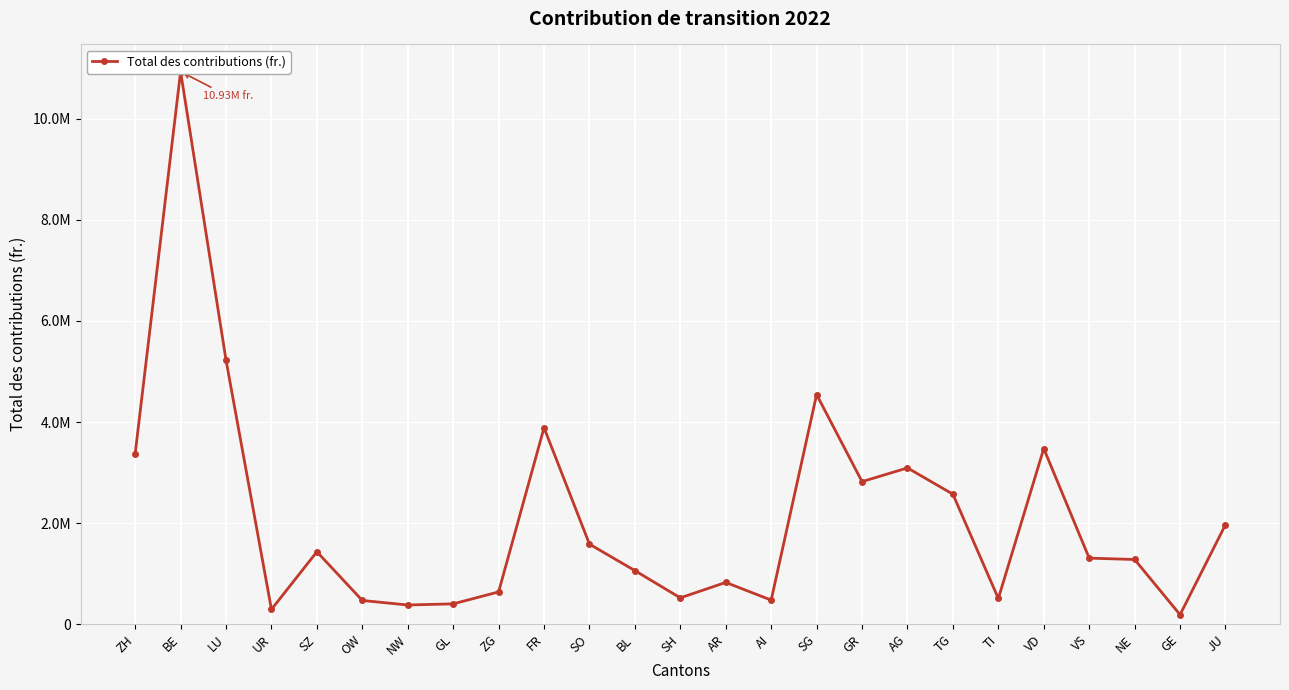

Between TI and NE, which is larger?

NE